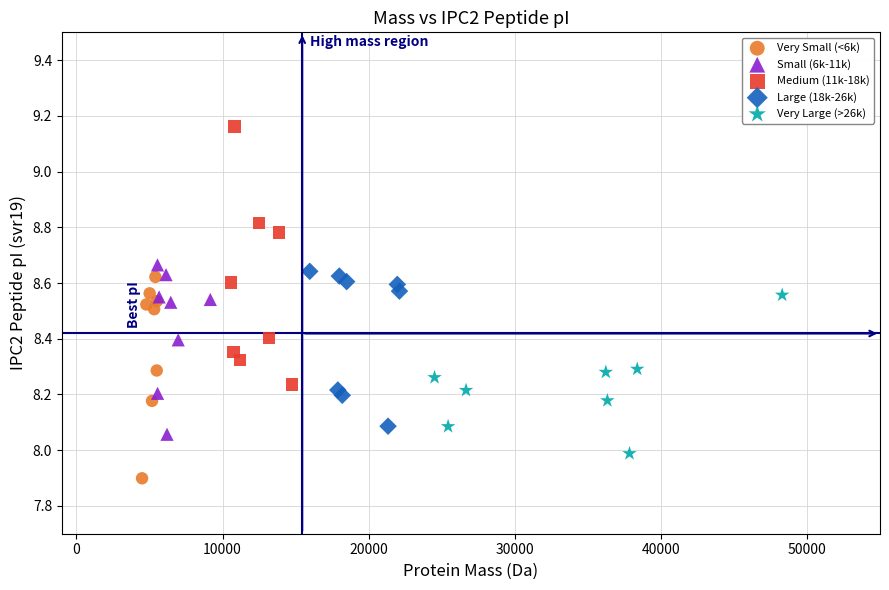

Which series has the largest Y range (max minus min)?

Medium (11k-18k)